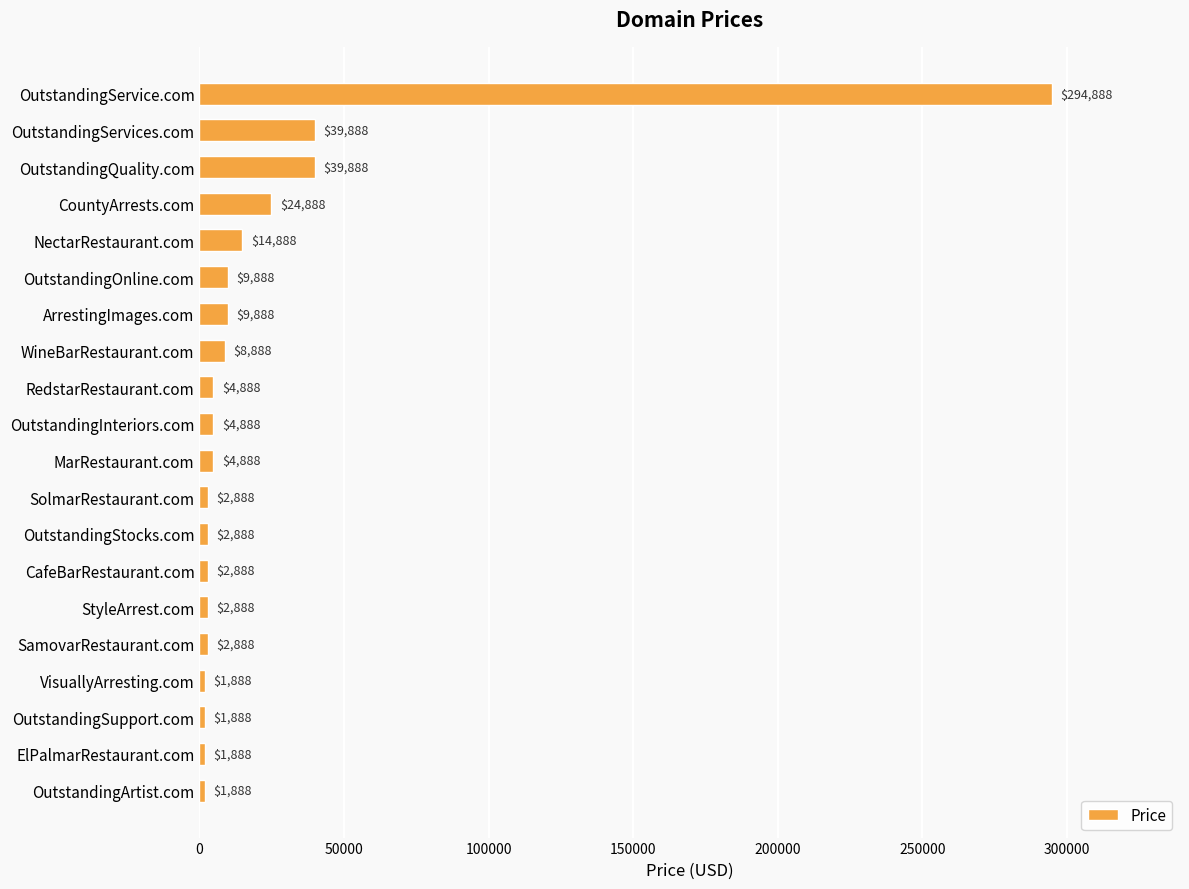

Are the bars grouped side by side (vs. stacked)?

No